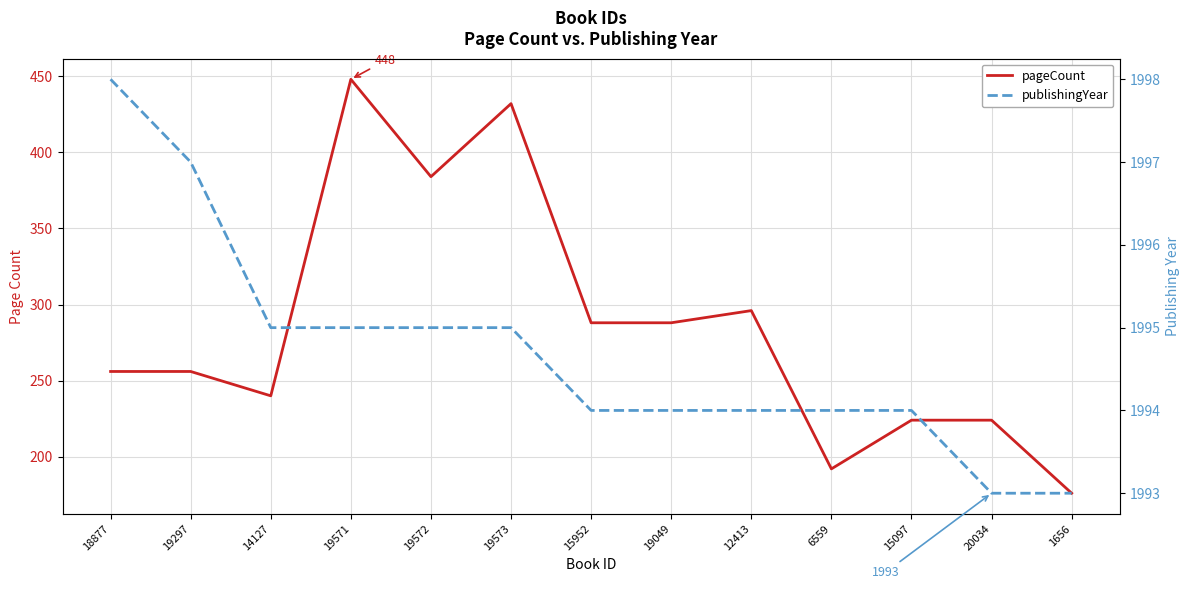

What is the minimum value for pageCount?

176